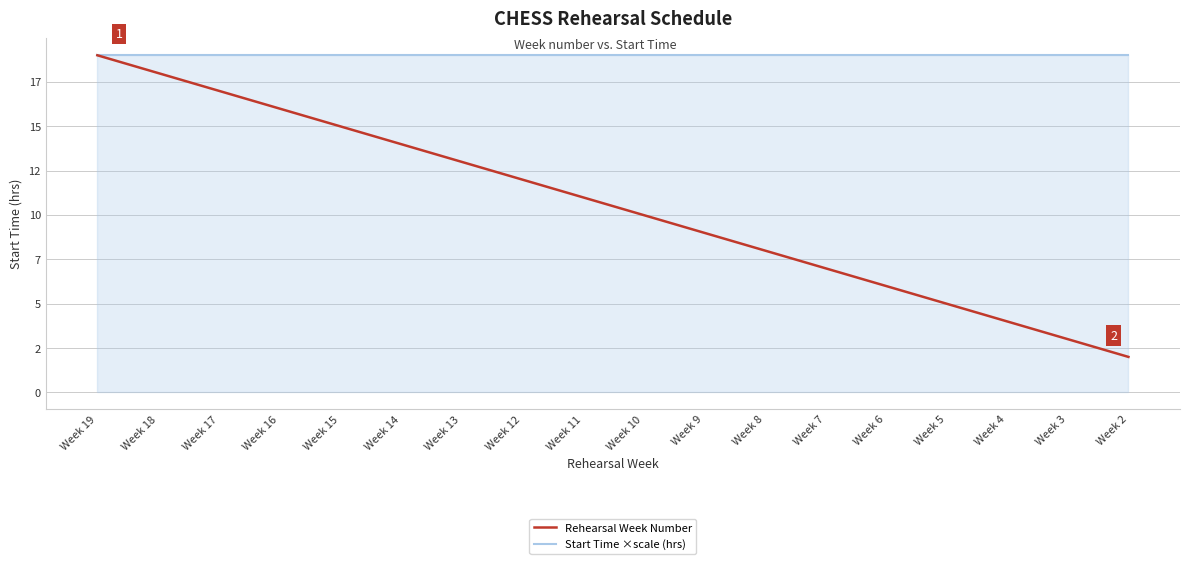

Is the value of Rehearsal Week Number at Week 16 greater than the value of Start Time ×scale (hrs) at Week 16?

No